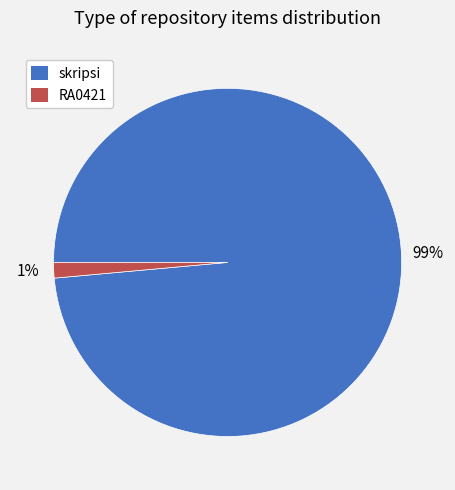

Do RA0421 and skripsi together represent more than half of the pie?

Yes